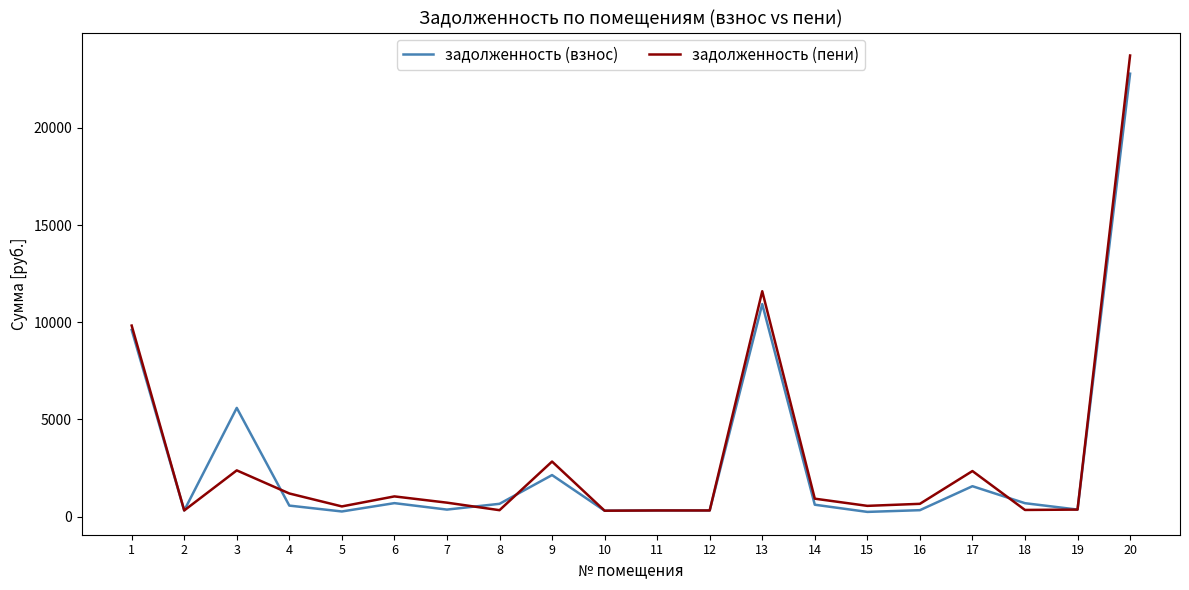

The value of задолженность (взнос) at 3 is 5590.0. True or false?

True